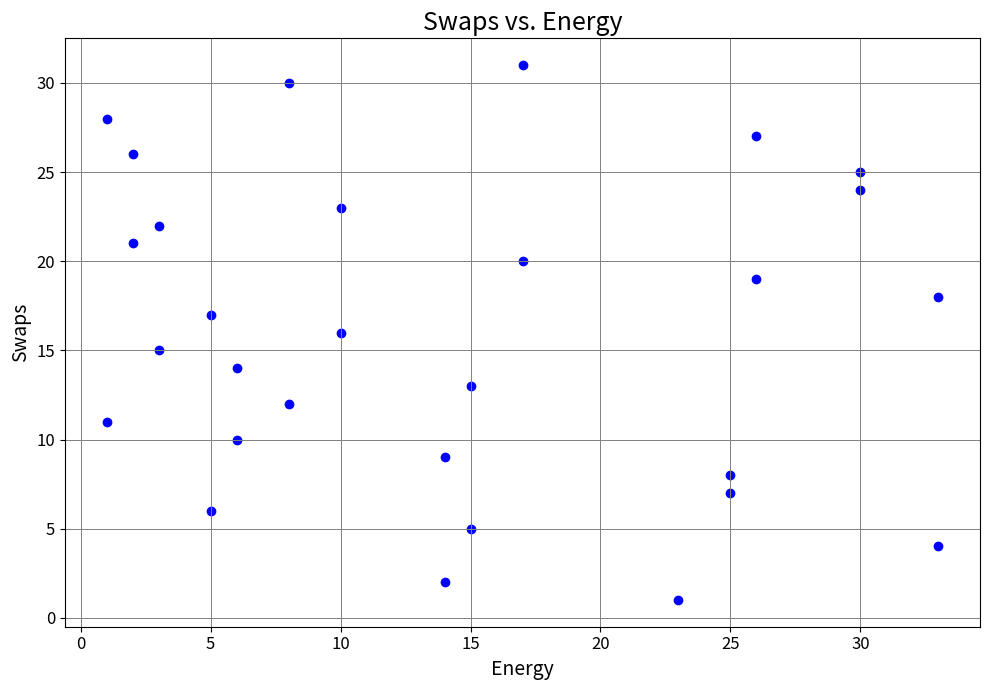

What is the range of Y values (max minus min)?

30